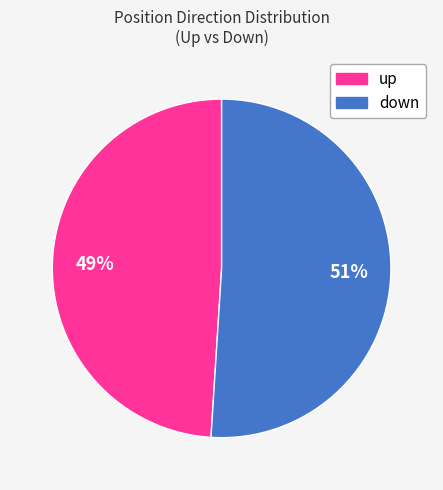

The down slice represents 41% of the pie. True or false?

False